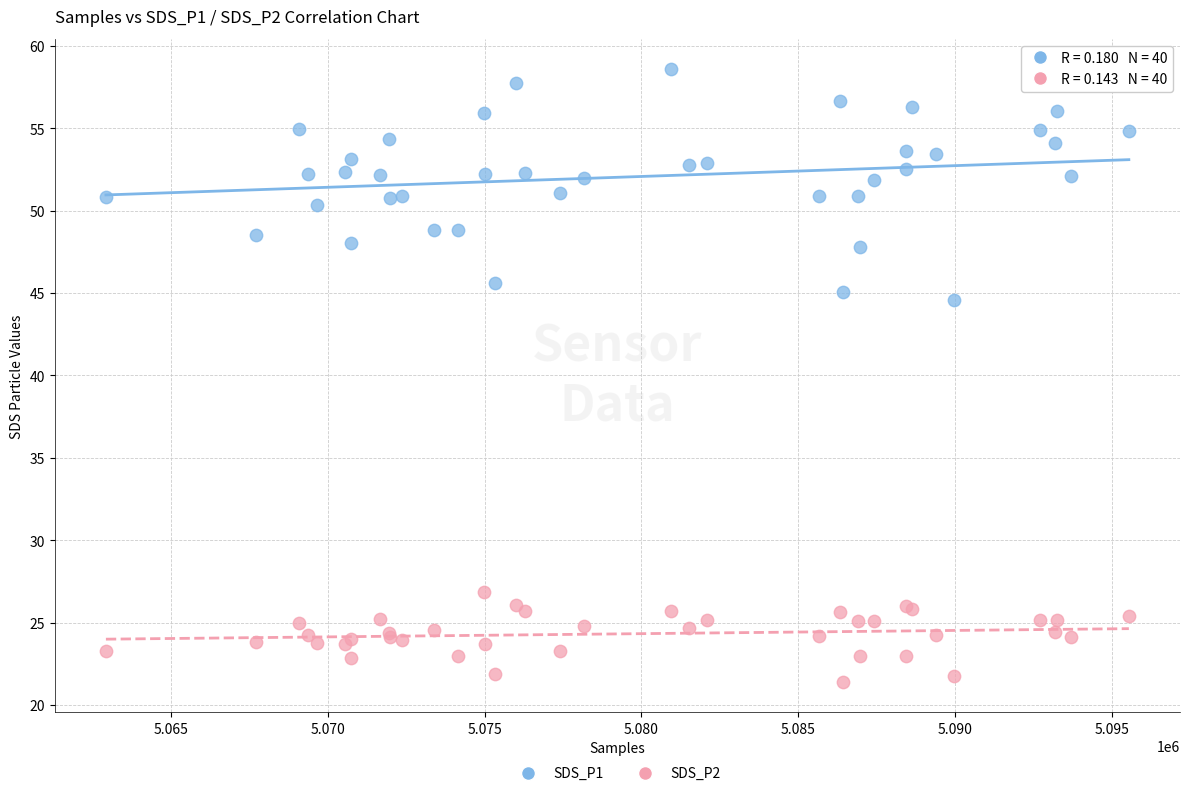

Which series has the largest Y range (max minus min)?

SDS_P1